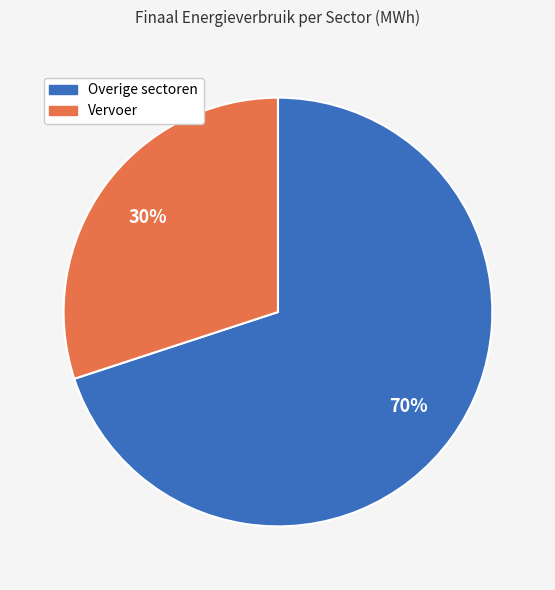

To the nearest percent, what is the average slice percentage?

50%